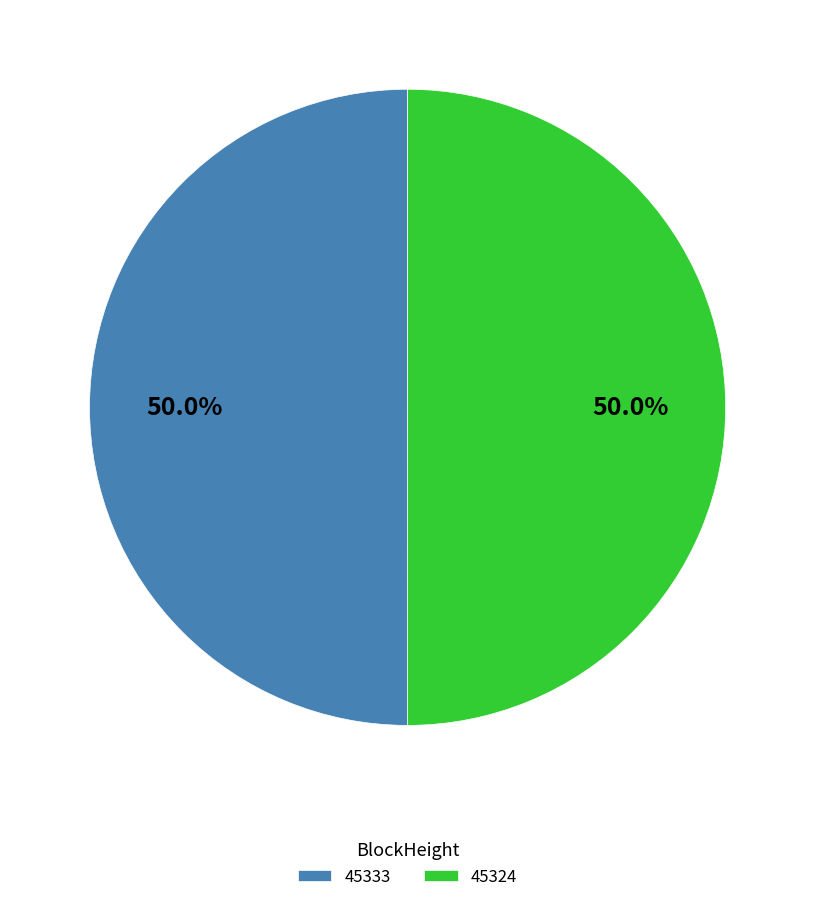

Approximately how many times larger is the value at 45324 compared to 45333?

1.0